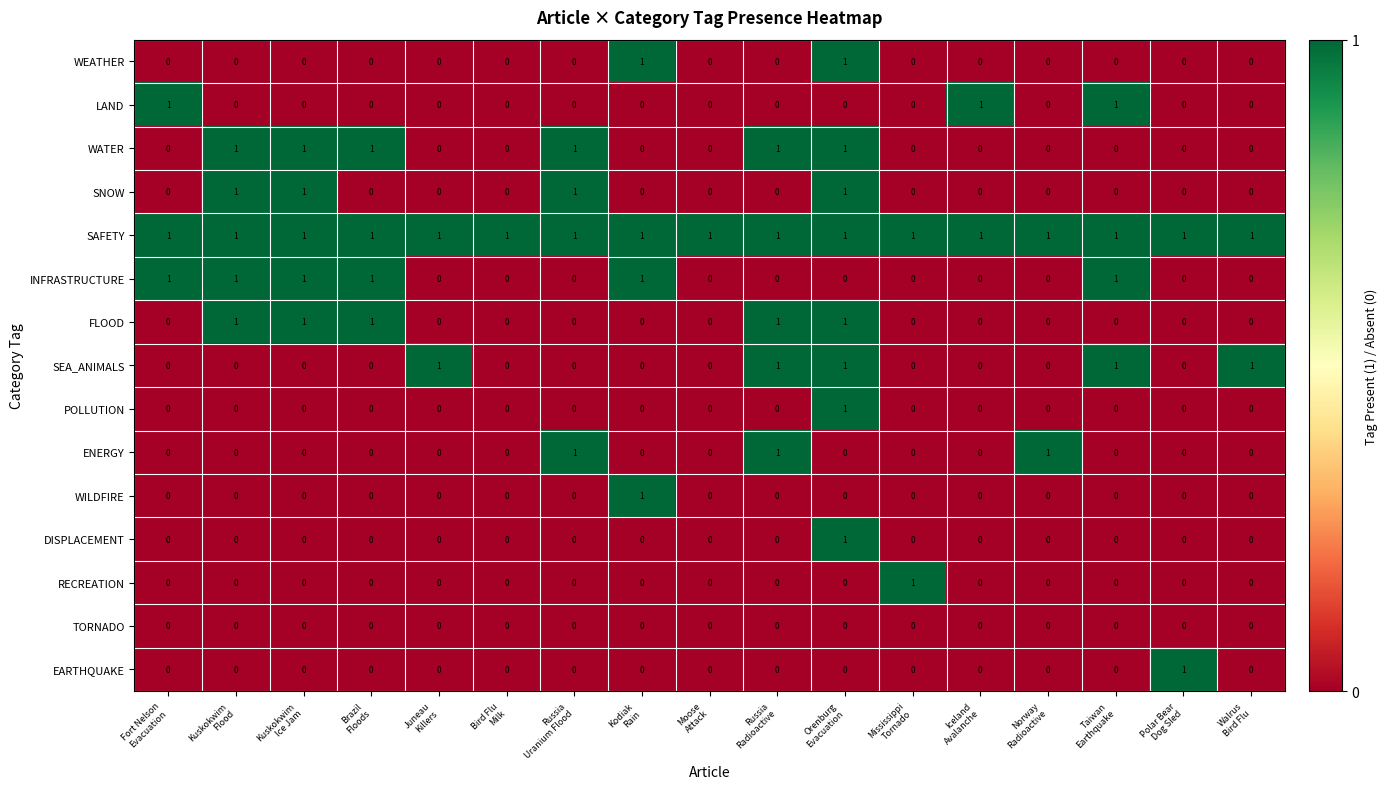

What is the total value across all series at Mississippi
Tornado?

2